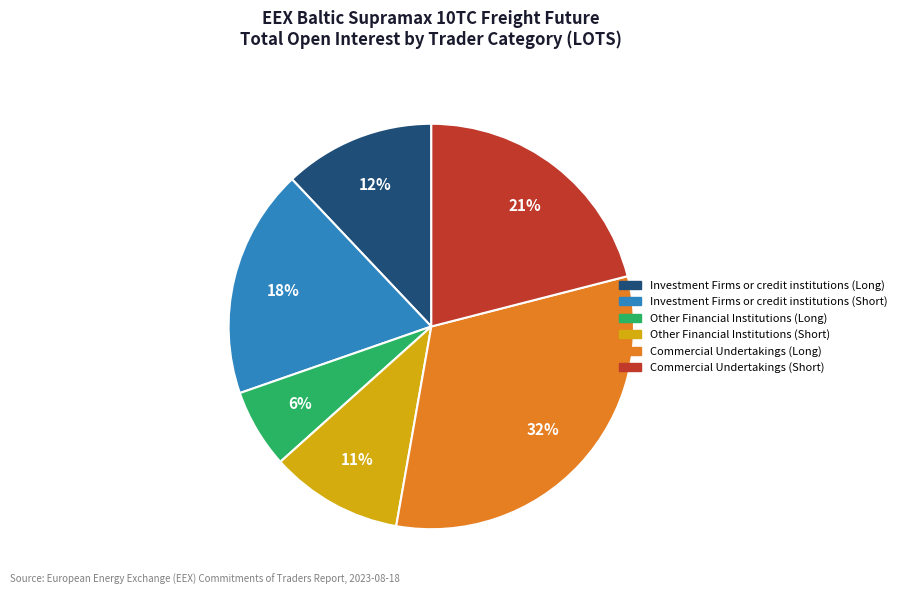

How many segments does this pie chart have?

6